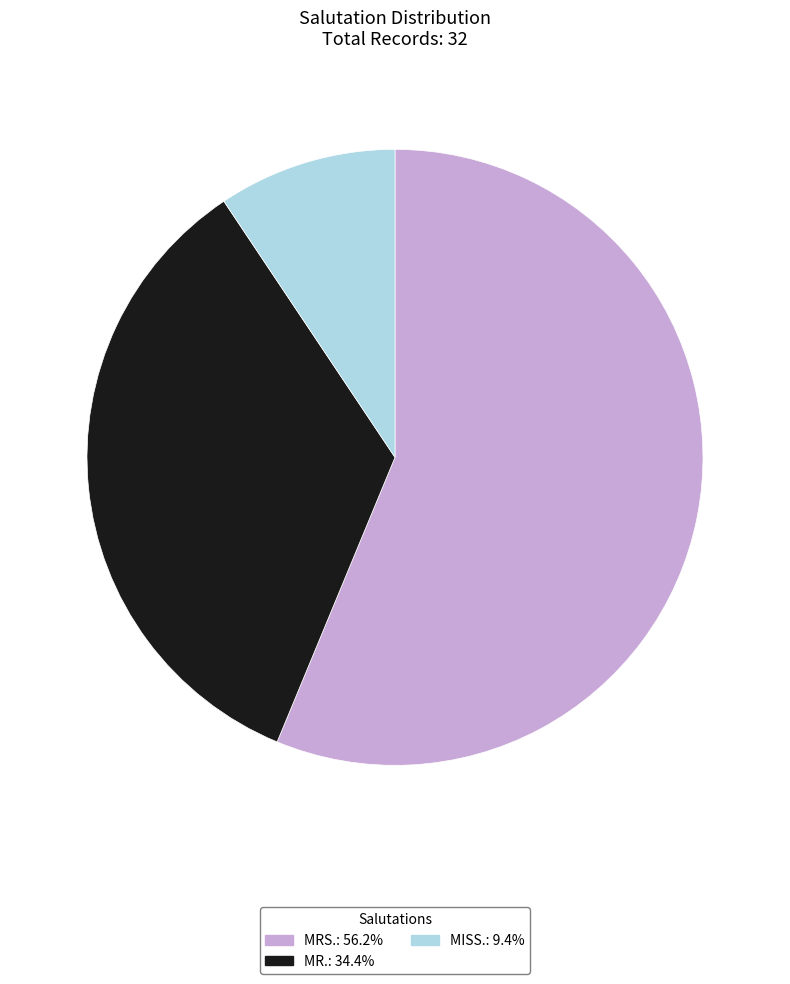

Approximately how many times larger is the value at MISS. compared to MRS.?

0.2